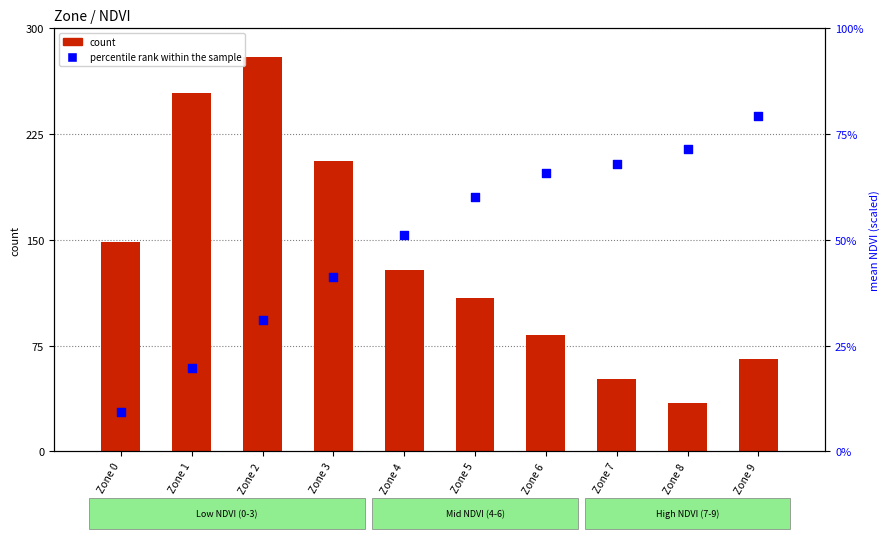

At which category is the sum across all series the highest?

Zone 2